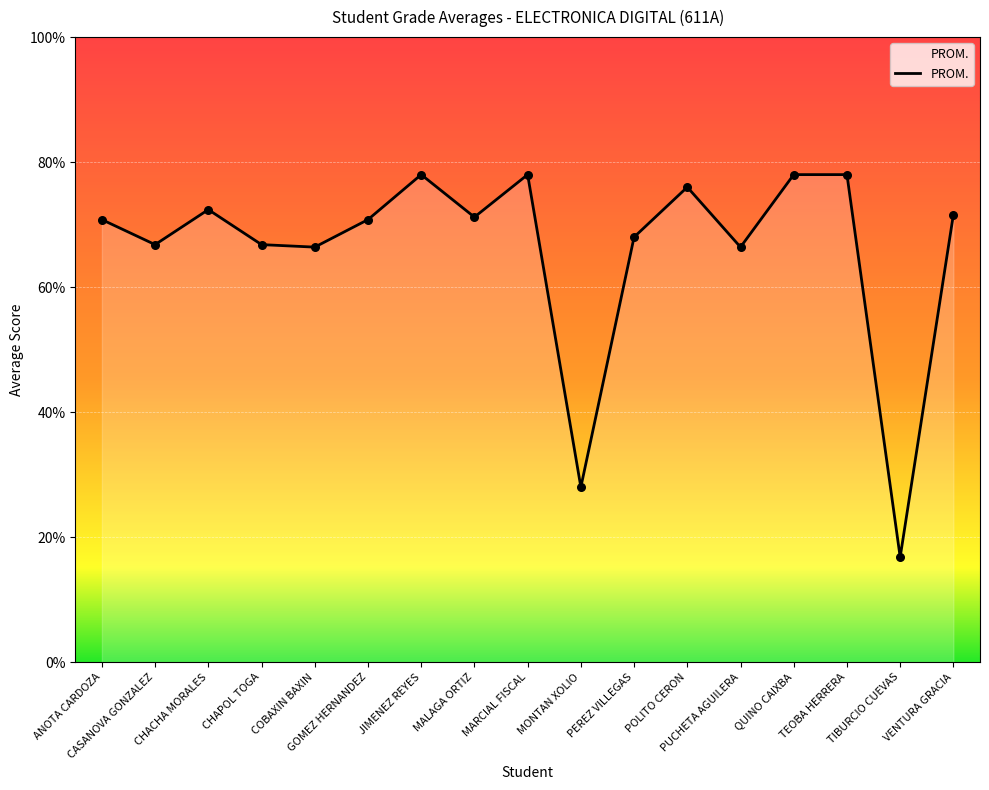

What is the difference between the maximum and minimum values?

61.2